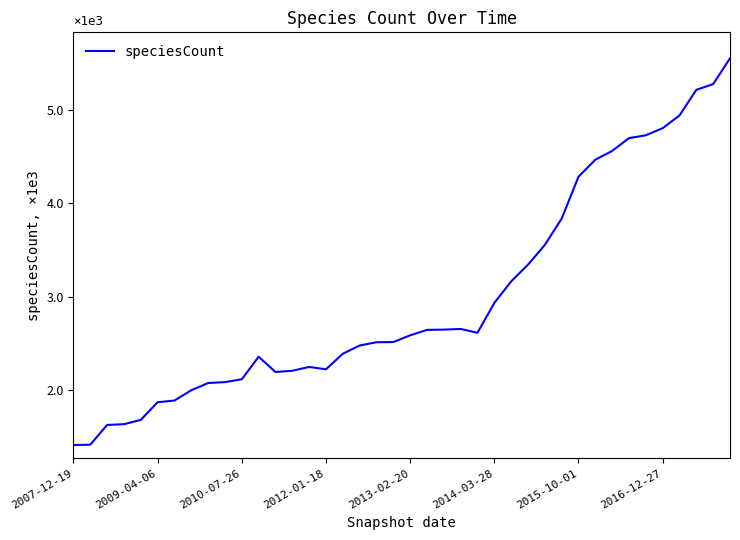

What is the minimum value shown in the chart?

1416